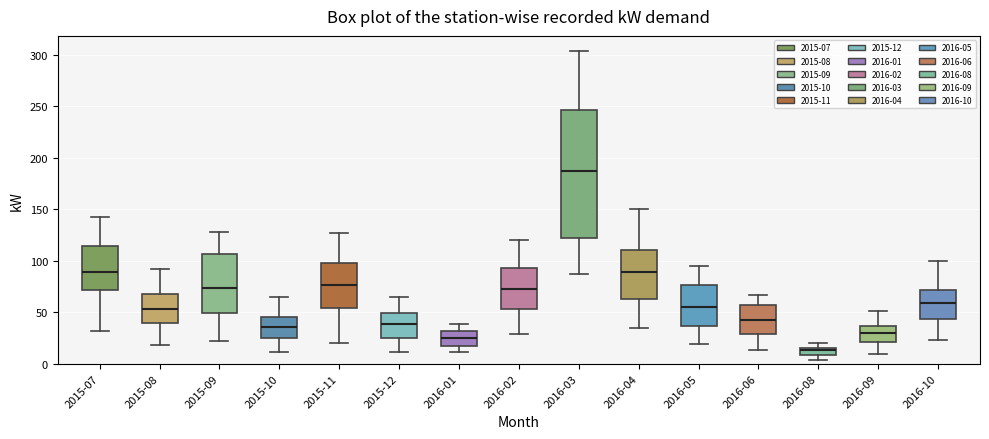

Which box is the tallest, from its lower edge to its upper edge?

2016-03